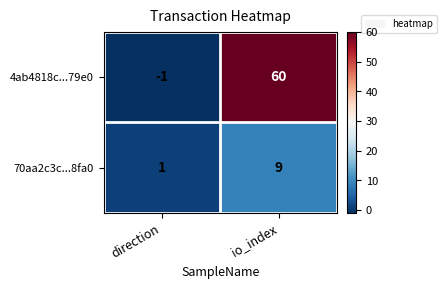

What is the total value across all series at io_index?

69